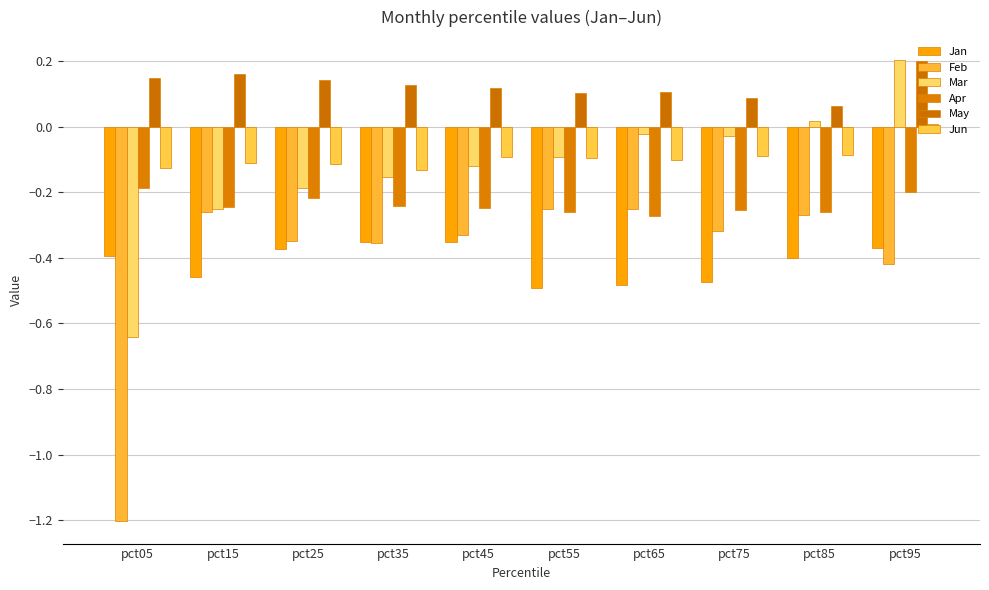

Rank the series by their maximum value, from lowest to highest.

Jan, Feb, Apr, Jun, May, Mar